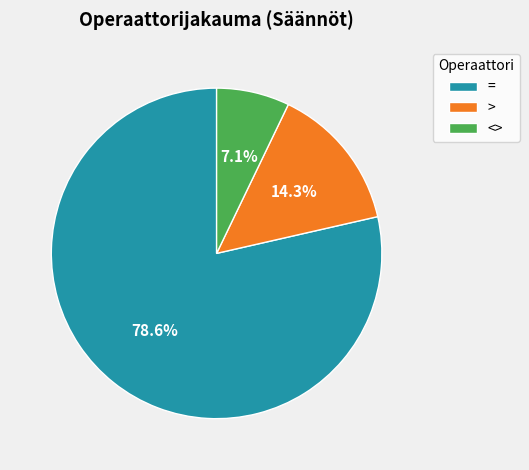

Approximately how many times larger is the value at <> compared to >?

0.5